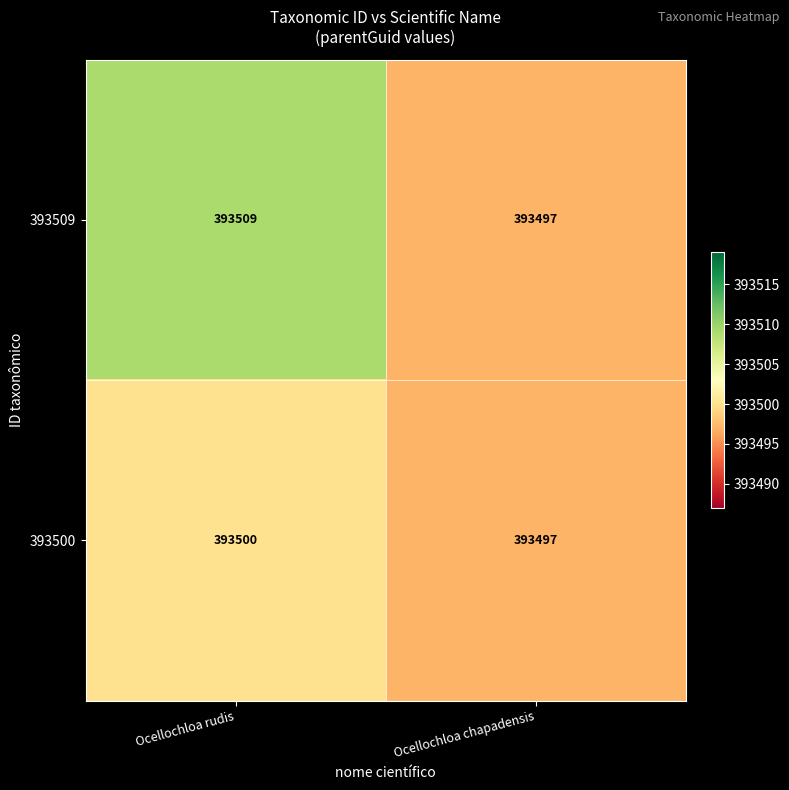

Rank the categories by 393500 value from lowest to highest.

Ocellochloa chapadensis, Ocellochloa rudis